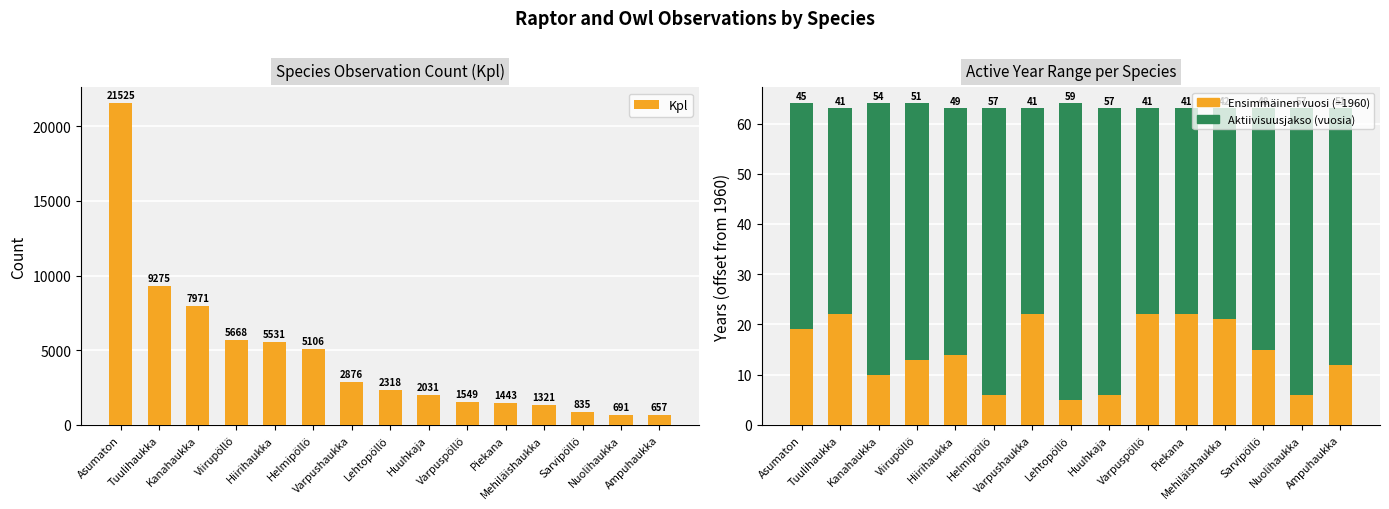

Reading left to right, extract all data points from this chart.

Kpl: Asumaton=21525	Tuulihaukka=9275	Kanahaukka=7971	Viirupöllö=5668	Hiirihaukka=5531	Helmipöllö=5106	Varpushaukka=2876	Lehtopöllö=2318	Huuhkaja=2031	Varpuspöllö=1549	Piekana=1443	Mehiläishaukka=1321	Sarvipöllö=835	Nuolihaukka=691	Ampuhaukka=657
Ensimmäinen vuosi (offset from 1960): Asumaton=19	Tuulihaukka=22	Kanahaukka=10	Viirupöllö=13	Hiirihaukka=14	Helmipöllö=6	Varpushaukka=22	Lehtopöllö=5	Huuhkaja=6	Varpuspöllö=22	Piekana=22	Mehiläishaukka=21	Sarvipöllö=15	Nuolihaukka=6	Ampuhaukka=12
Aktiivisuusjakso (vuosia): Asumaton=45	Tuulihaukka=41	Kanahaukka=54	Viirupöllö=51	Hiirihaukka=49	Helmipöllö=57	Varpushaukka=41	Lehtopöllö=59	Huuhkaja=57	Varpuspöllö=41	Piekana=41	Mehiläishaukka=42	Sarvipöllö=48	Nuolihaukka=57	Ampuhaukka=51